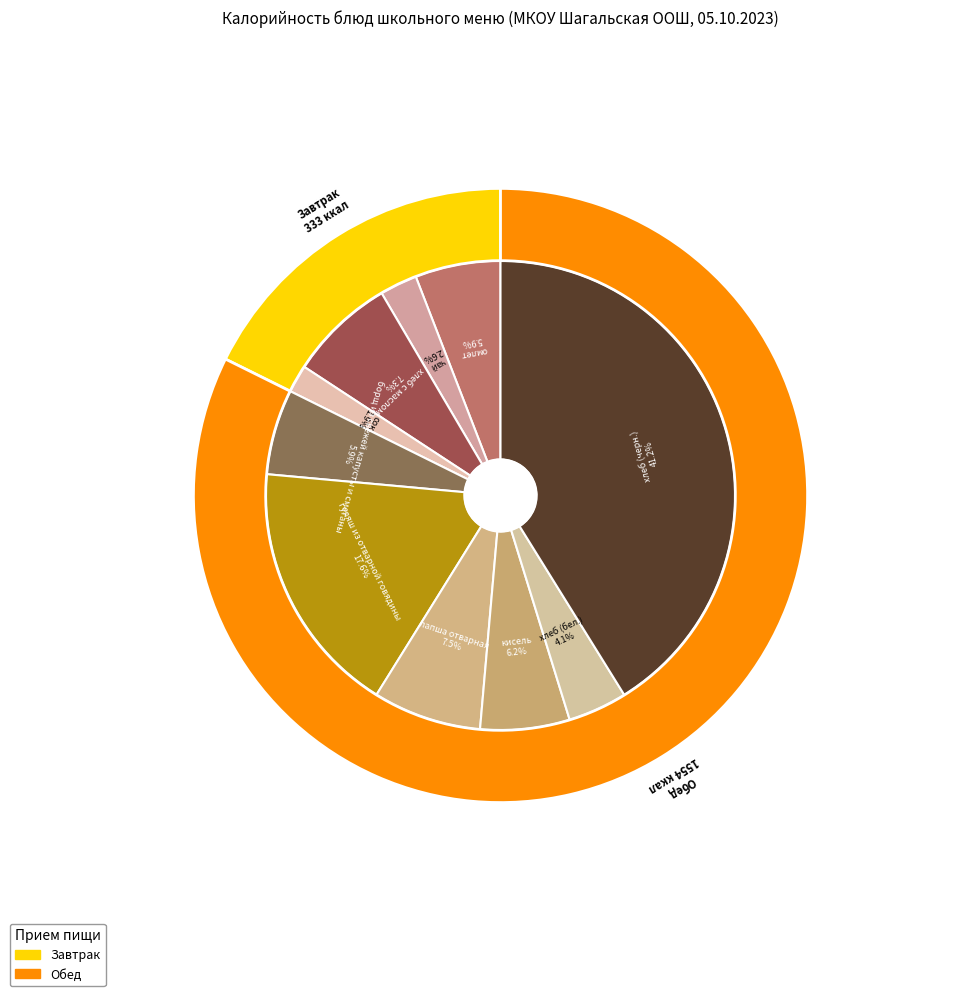

Which slice is the largest?

хлеб (черн.)